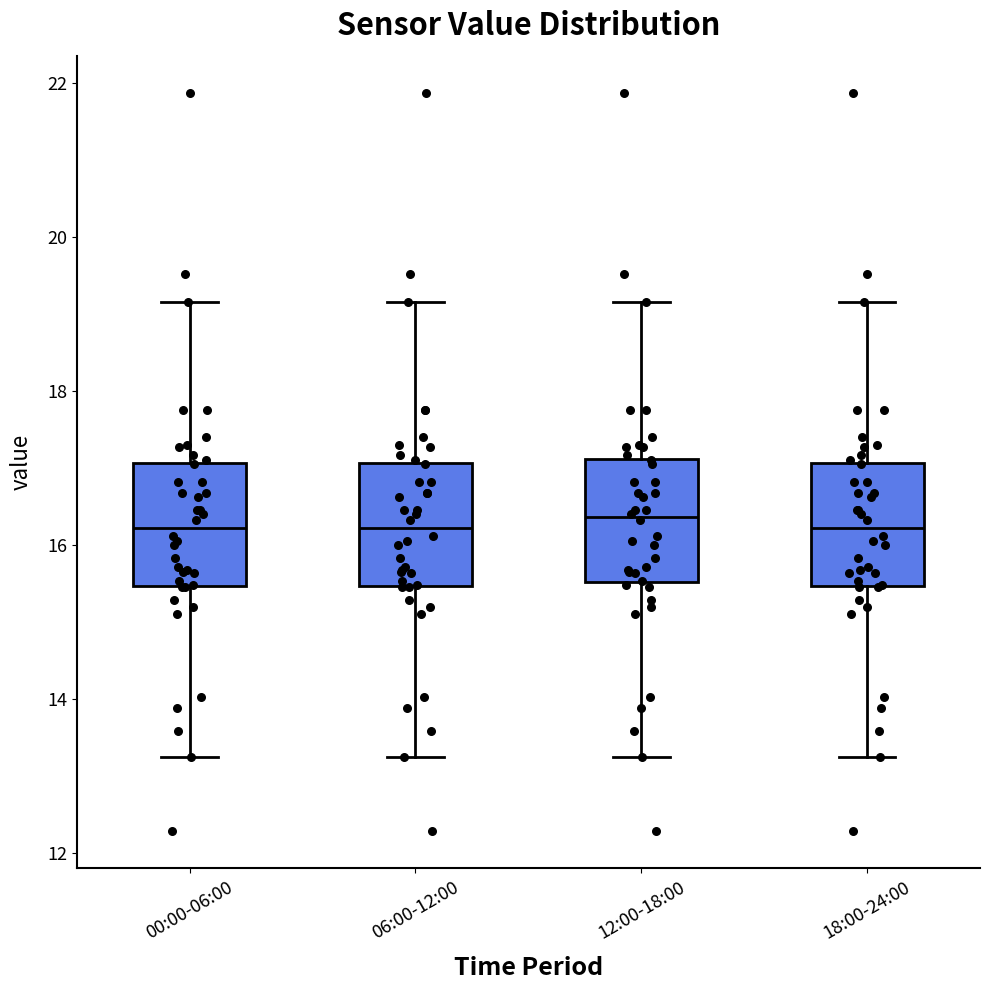

Reading left to right, transcribe this box plot: for each box, give where its median line is, the range the box spans, and where its two whiskers end, as read against the y-axis. The values are not printed on the chart, so give them approximately, as read against the axis.

00:00-06:00: median 16.2, box 15.4 to 17.0, whiskers 13.2 to 19.2
06:00-12:00: median 16.2, box 15.4 to 17.0, whiskers 13.2 to 19.2
12:00-18:00: median 16.4, box 15.6 to 17.2, whiskers 13.2 to 19.2
18:00-24:00: median 16.2, box 15.4 to 17.0, whiskers 13.2 to 19.2